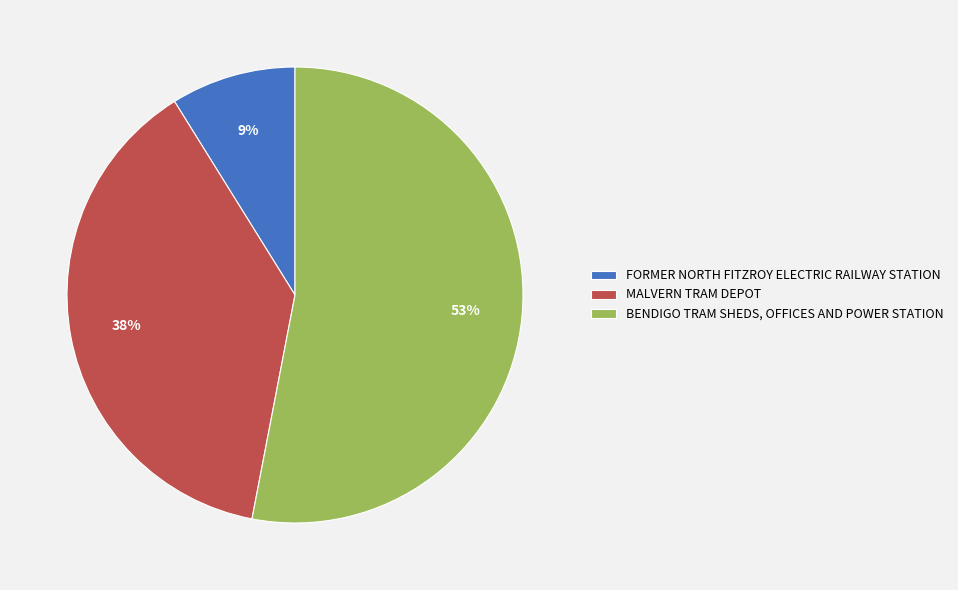

Is there any slice that represents more than half of the pie?

Yes